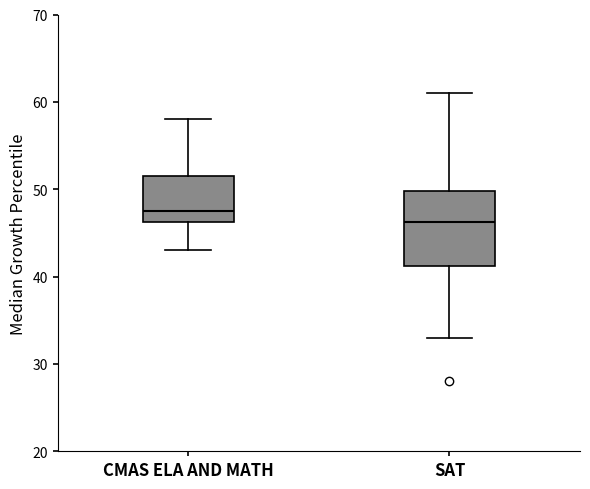

Which box has the highest median line?

CMAS ELA AND MATH